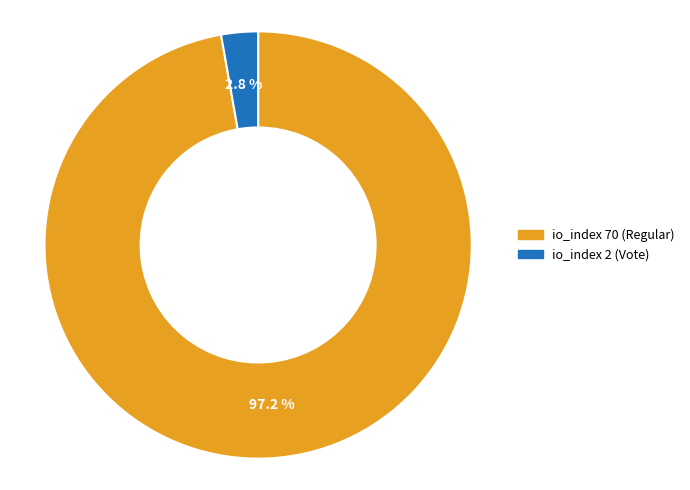

Which has a higher value, io_index 70 (Regular) or io_index 2 (Vote)?

io_index 70 (Regular)